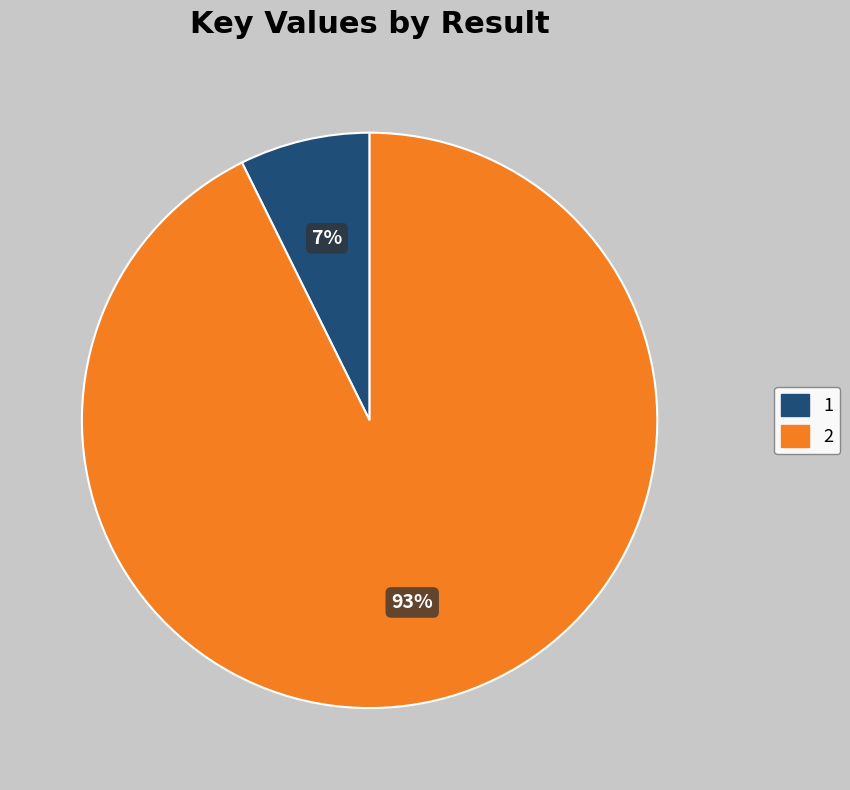

Is it true that 2 is 81% of the pie?

False